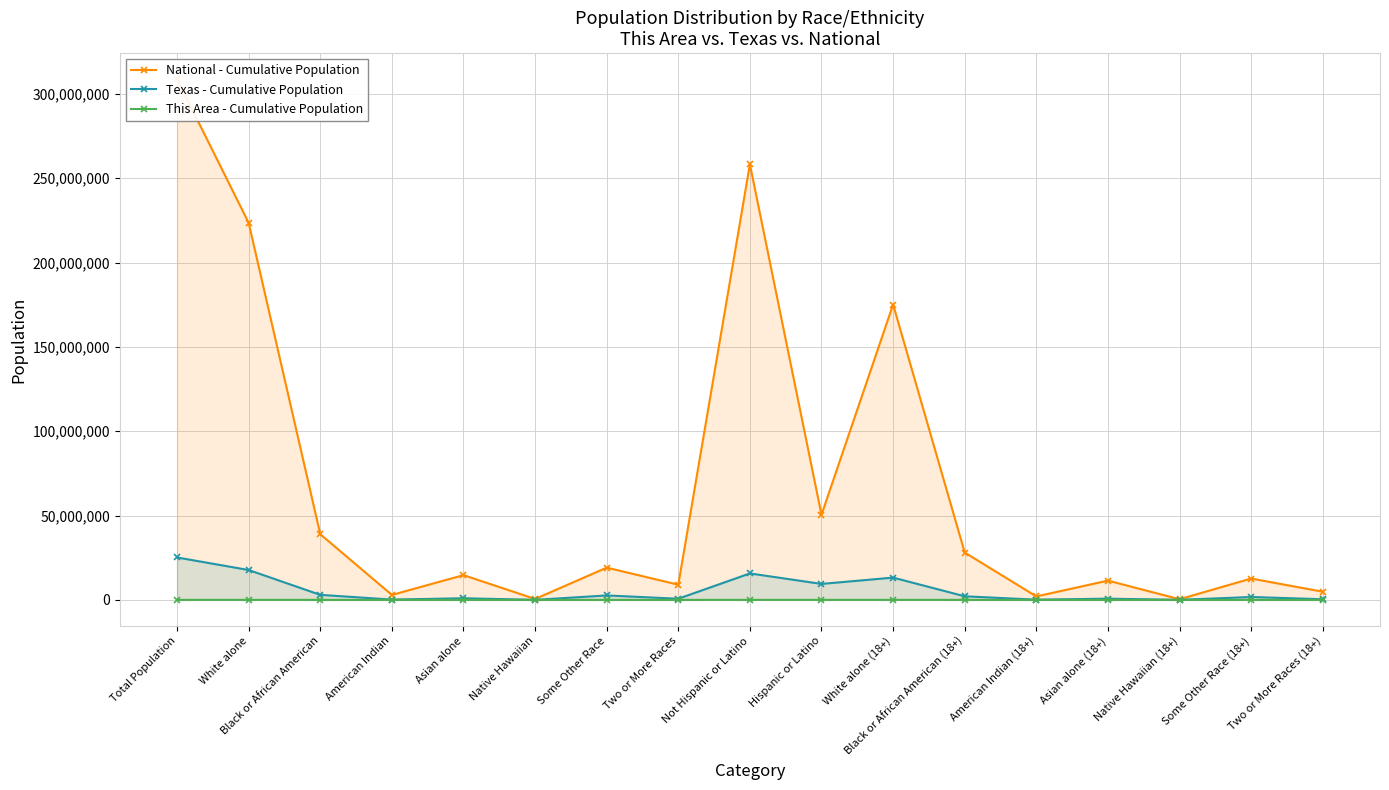

Reading right to left, what are all the values shown in this chart?

National - Cumulative Population: 4840677	12651574	382409	11422616	2043876	28088003	175134916	50477594	258267944	9009073	19107368	540013	14674252	2932248	38929319	223553265	308745538
Texas - Cumulative Population: 374226	1714844	15241	726422	119493	2123923	13205588	9460921	15684640	679001	2628186	21656	964596	170972	2979598	17701552	25145561
This Area - Cumulative Population: 297	2265	2	48	114	163	10283	13278	6195	465	3460	2	61	177	242	15066	19473